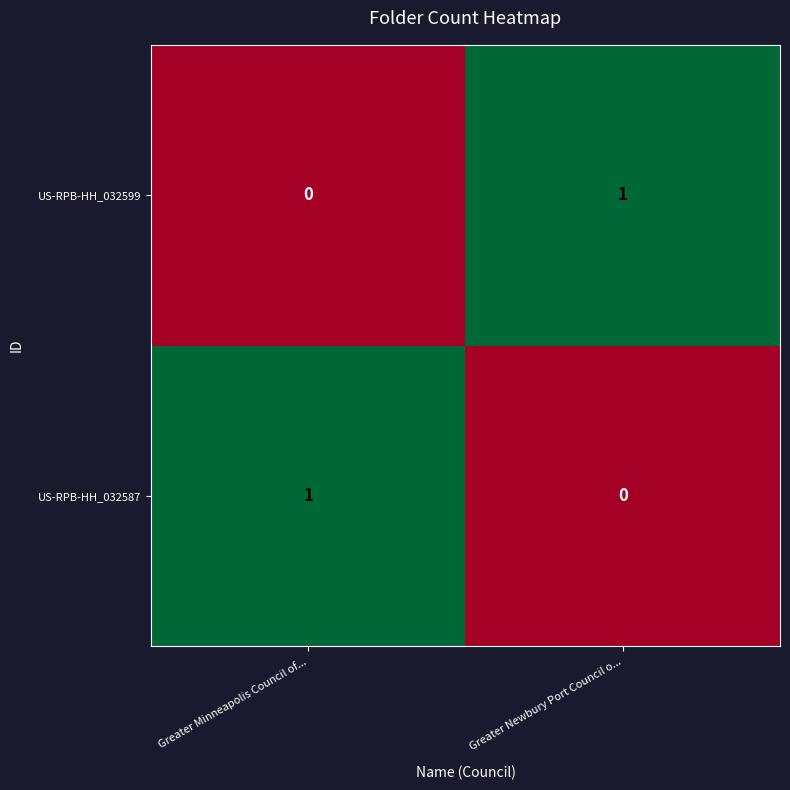

Is the value of US-RPB-HH_032599 at Greater Minneapolis Council of... greater than the value of US-RPB-HH_032587 at Greater Minneapolis Council of...?

No